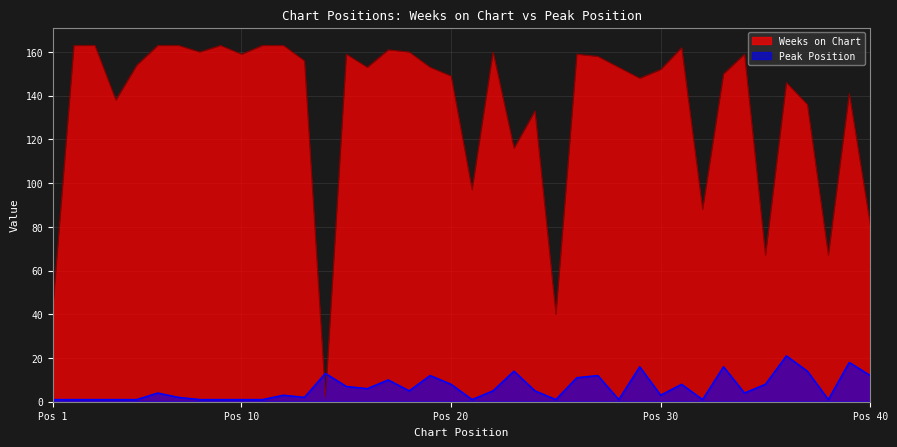

What is the maximum value for Weeks on Chart?

163